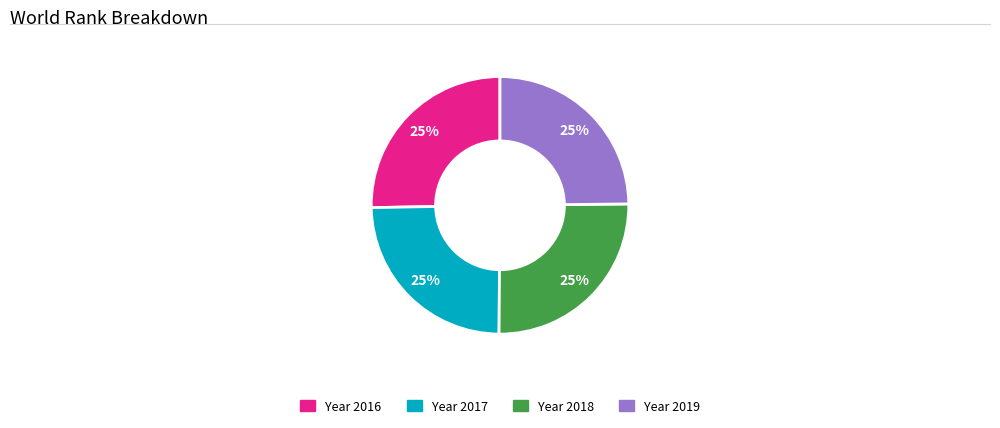

Is there any slice that represents more than half of the pie?

No